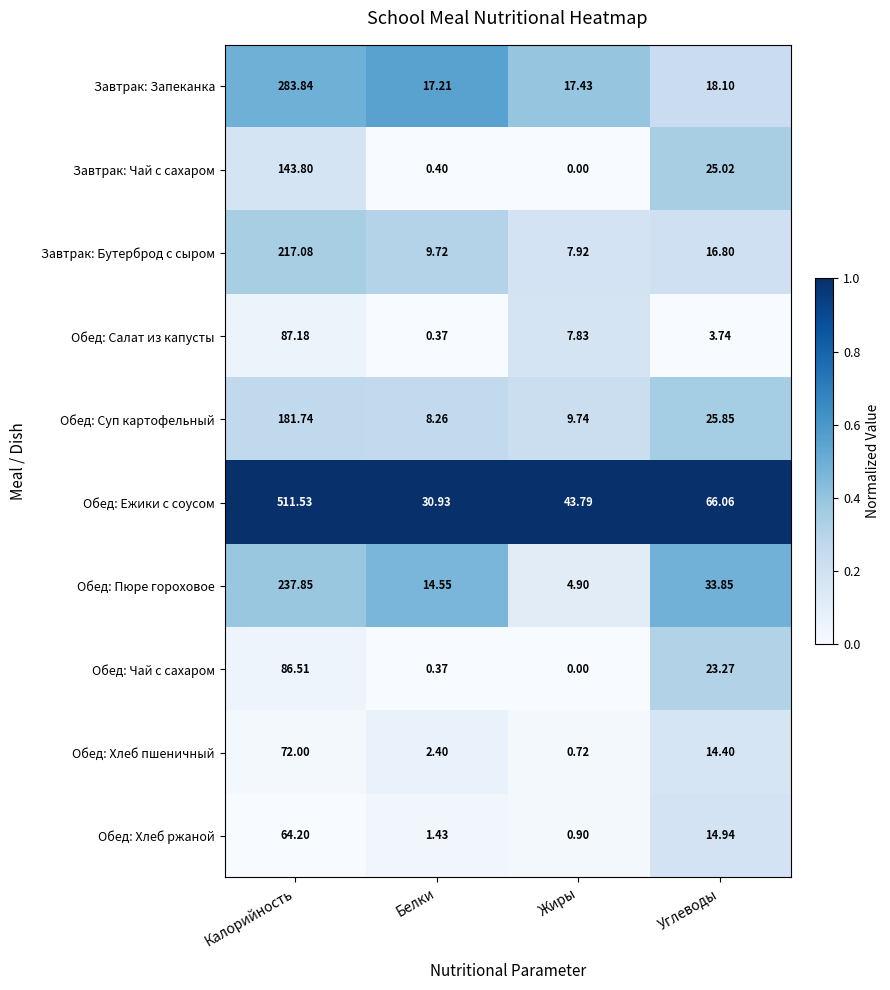

Which series has the largest range (max minus min)?

Обед: Ежики с соусом